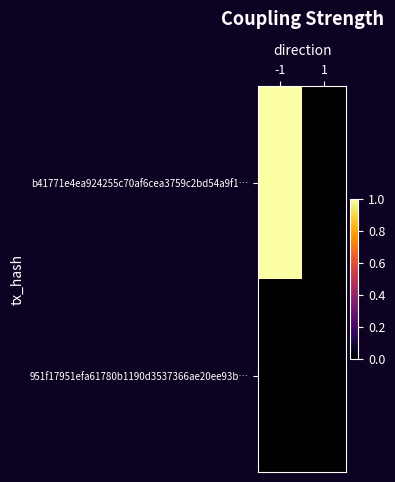

Which series has the largest total across all categories?

b41771e4ea924255c70af6cea3759c2bd54a9f1…